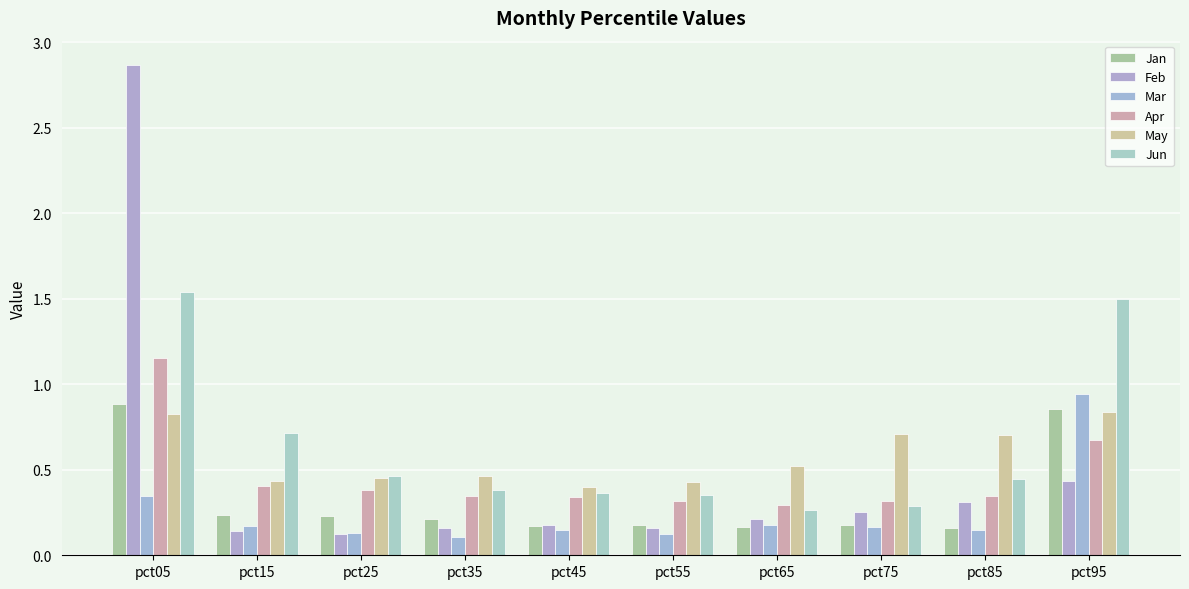

The Apr series shows 0.3 at pct35. True or false?

True